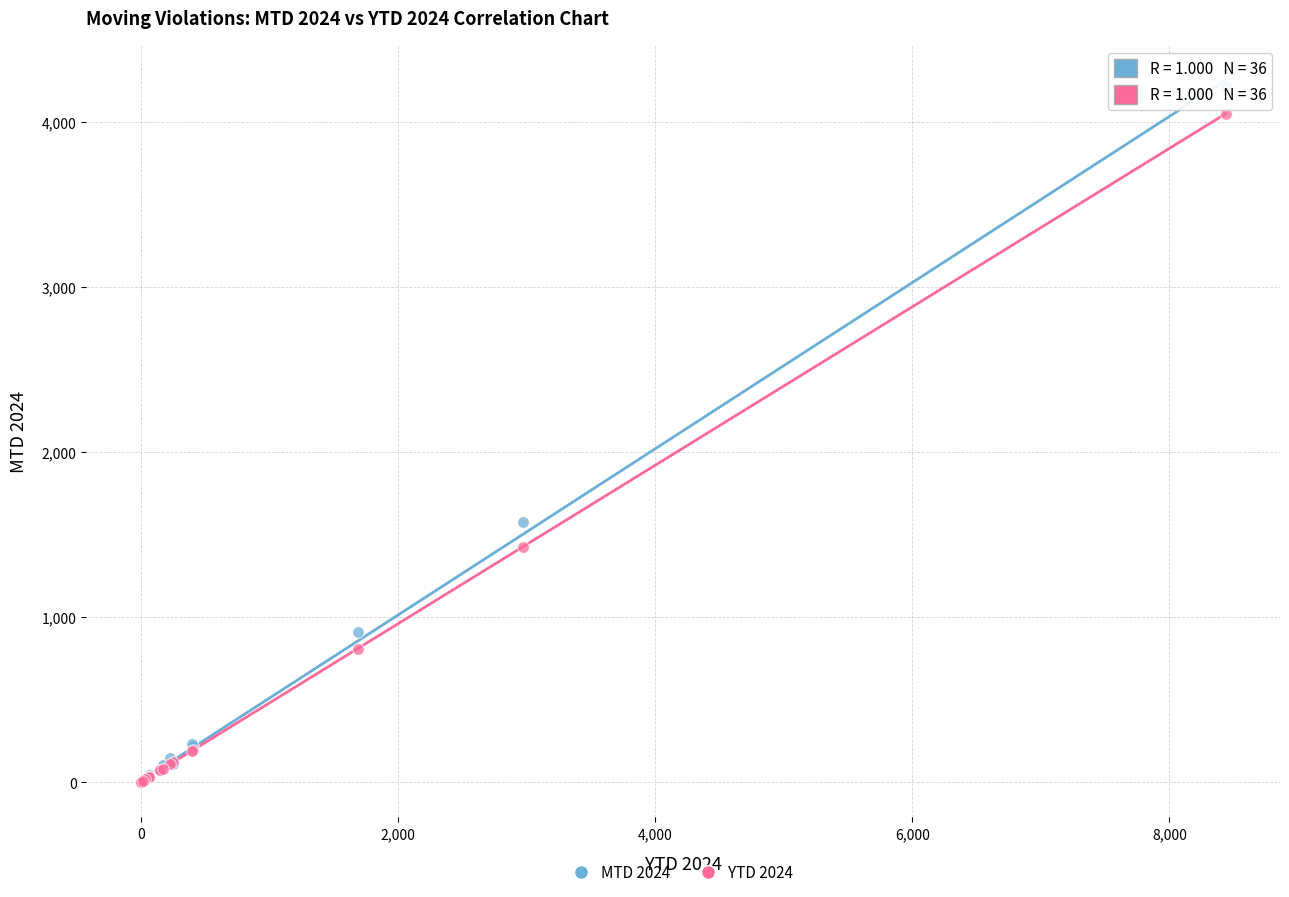

Which series reaches the maximum Y coordinate?

MTD 2024